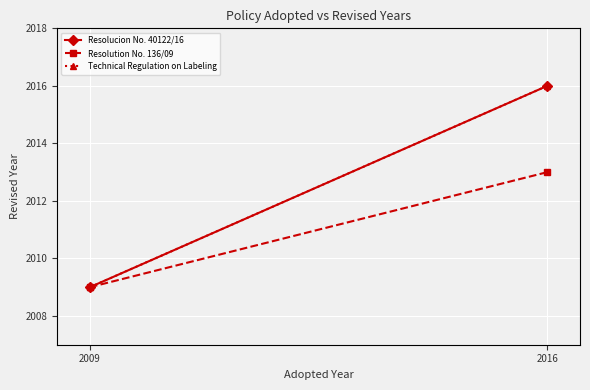

True or false: Resolucion No. 40122/16 has a value of 3223 at 2016.

False